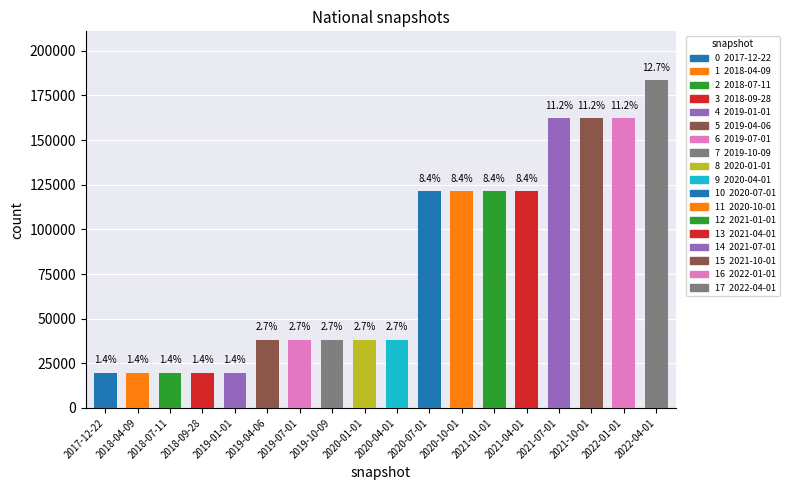

What is the label of the 5th bar from the left?

2019-01-01